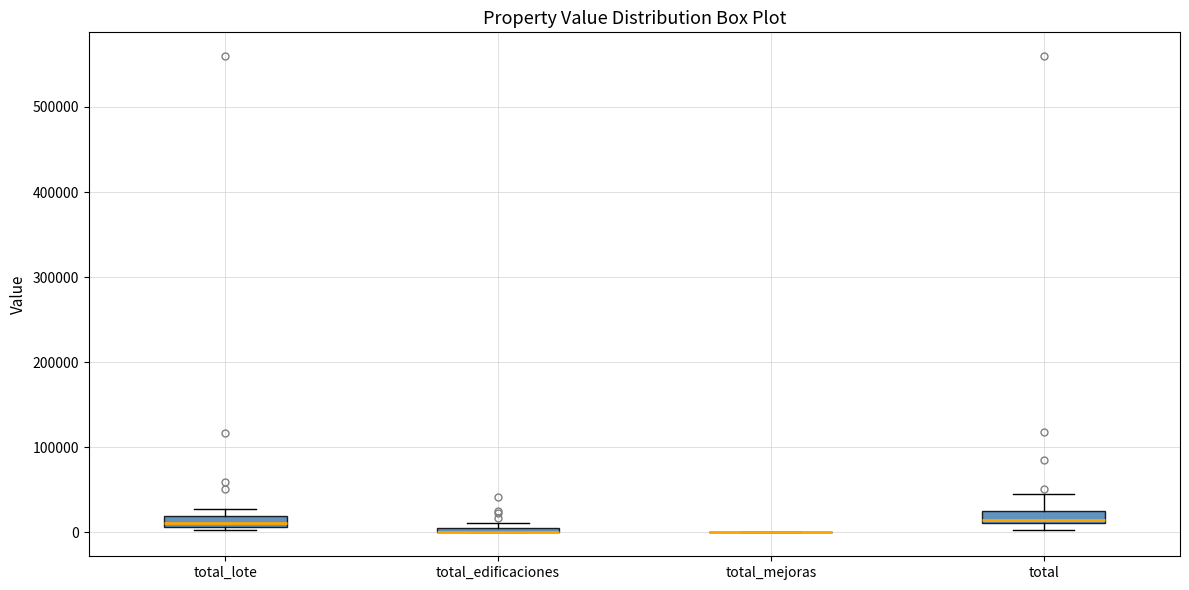

Where is the upper edge of the box for total on the y-axis? The values are not printed on the chart, so give them approximately, as read against the axis.

30000